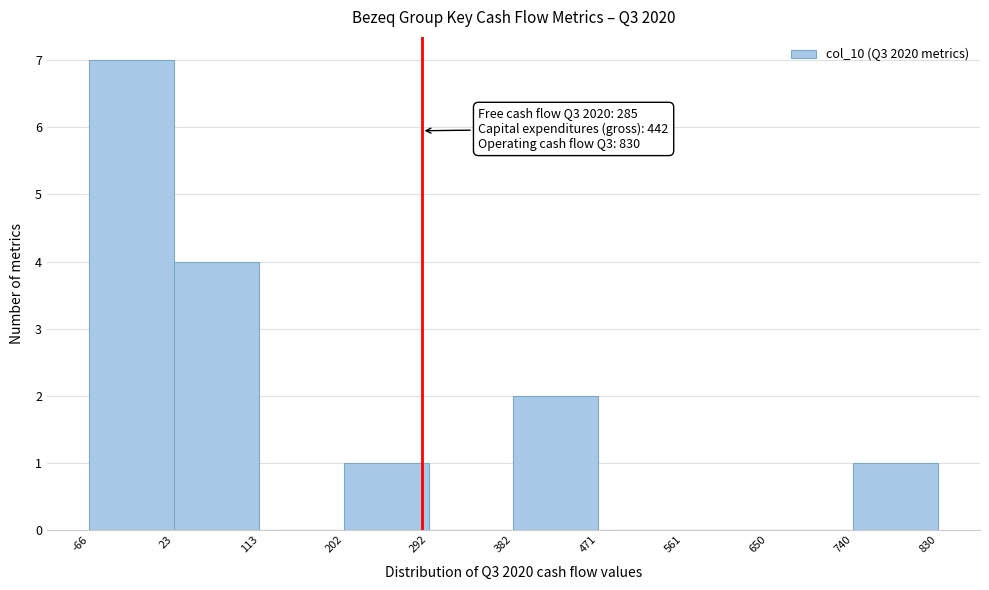

Over which range of the x-axis is the bar tallest?

-66 to 23